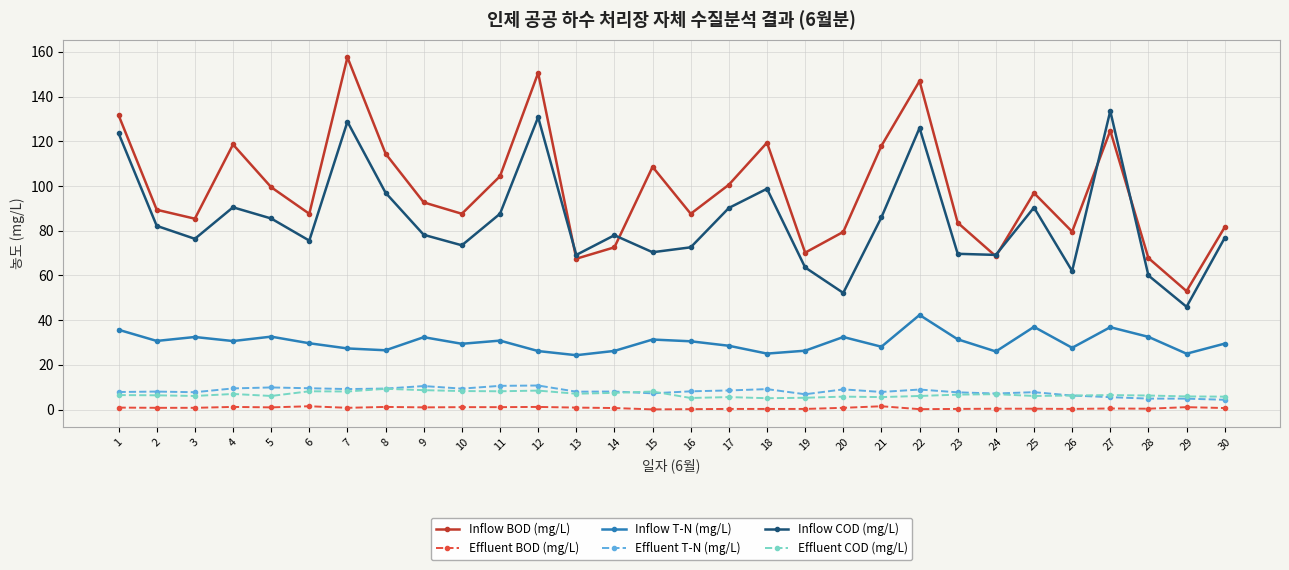

How many lines are shown in the chart?

6